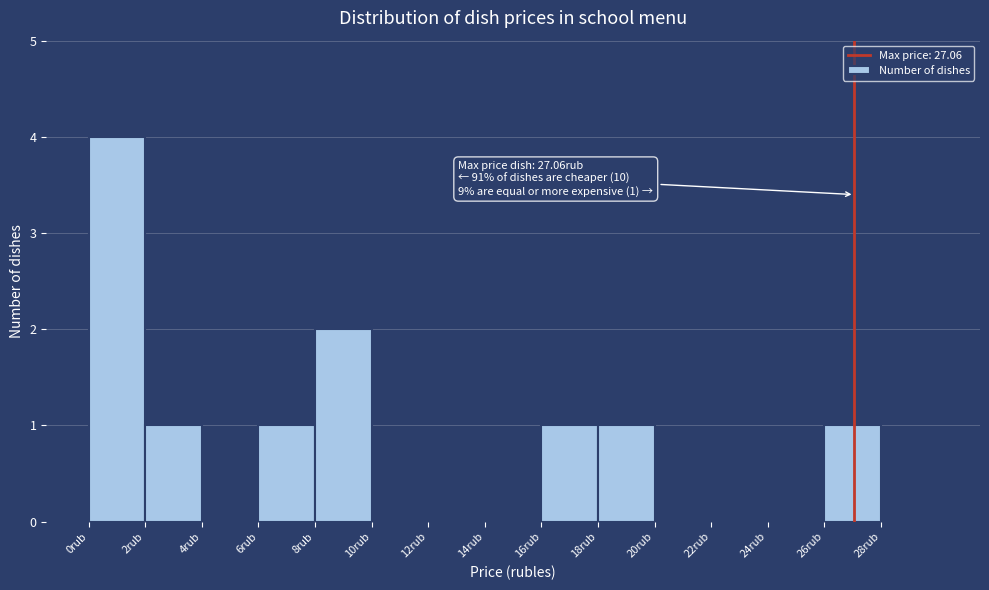

Over which range of the x-axis is the bar tallest?

0 to 2